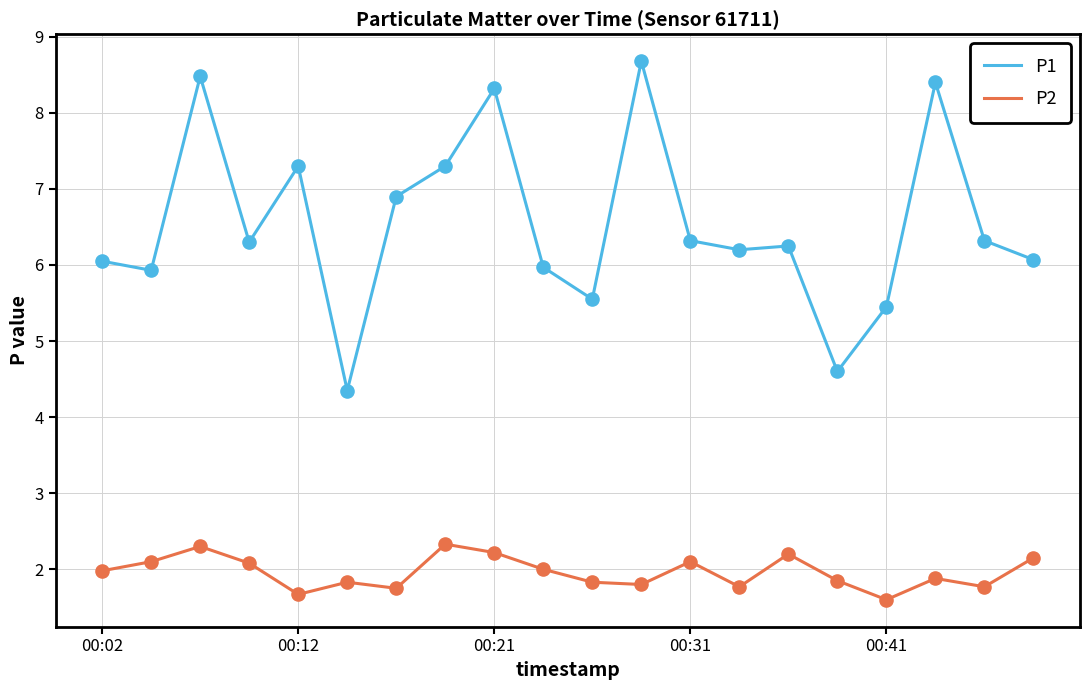

Which series has the largest total across all categories?

P1